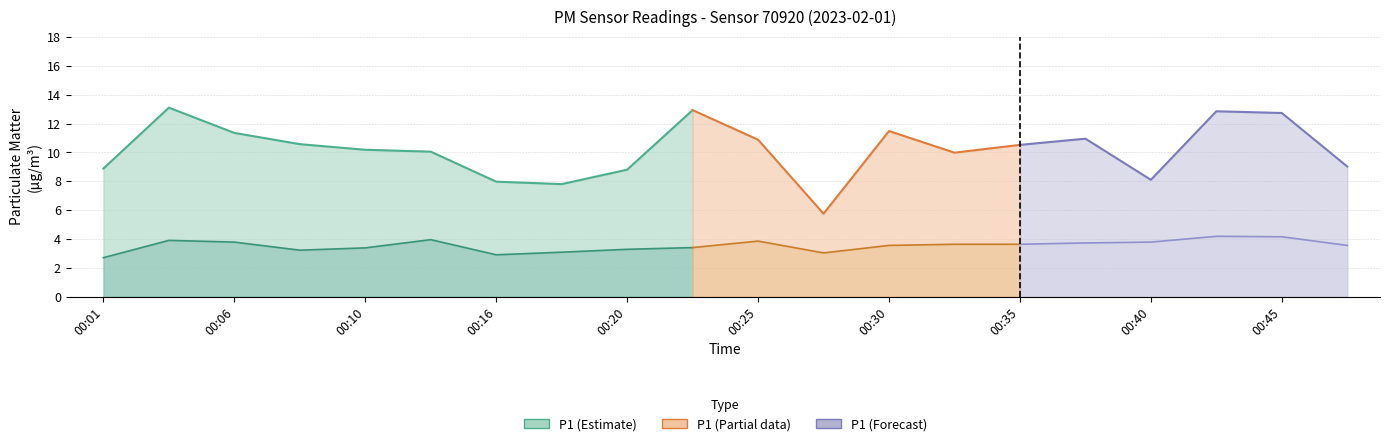

Where is P2 nearest to the value 3?

00:28